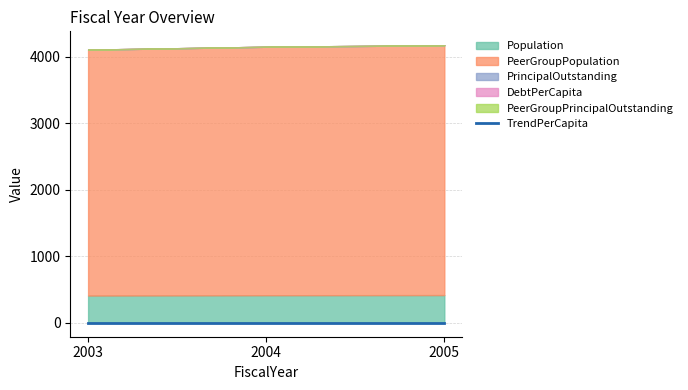

Read the PeerGroupPopulation value at 2004, to the nearest 10.

3730